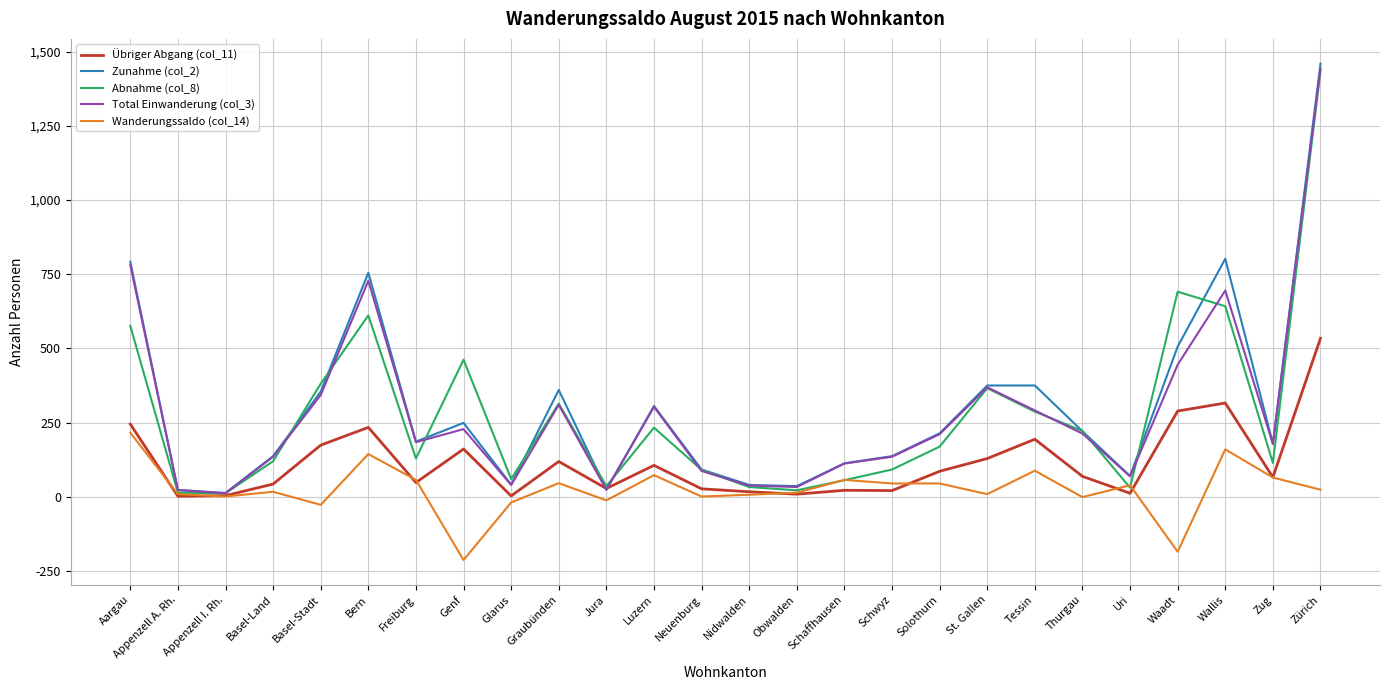

What is the sum of all Wanderungssaldo (col_14) values?

660